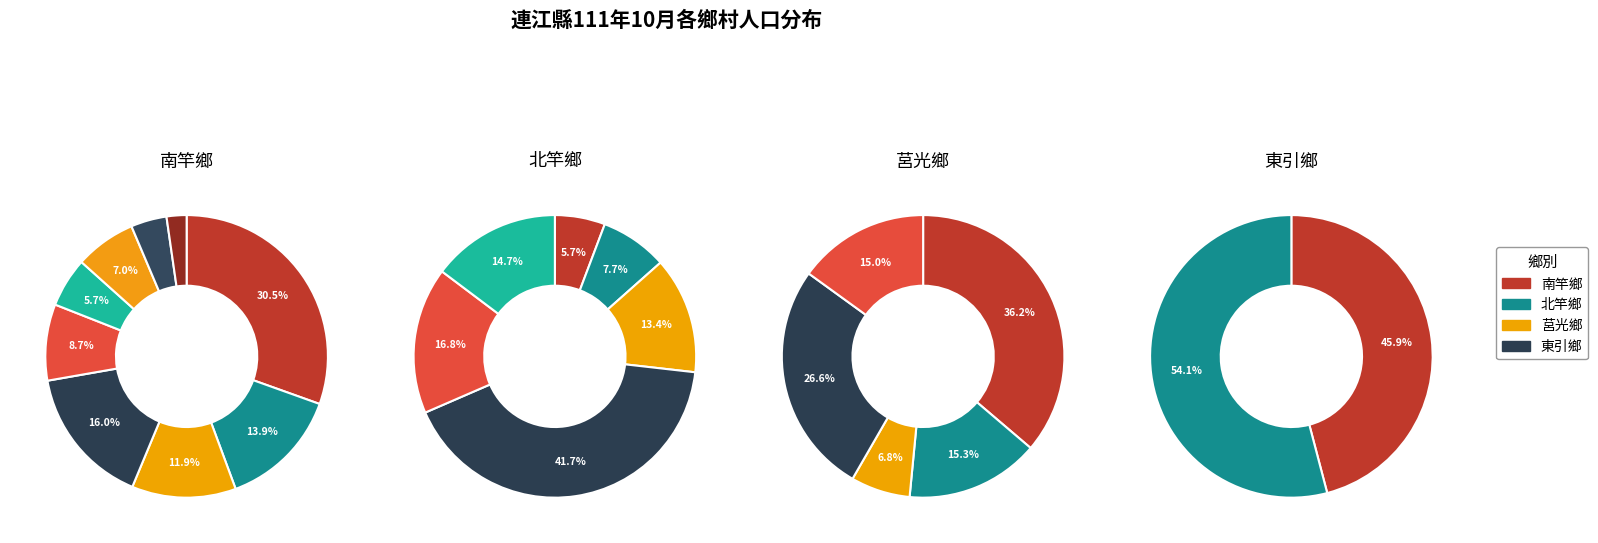

How much of the chart is everything except 北竿鄉?

77.2%